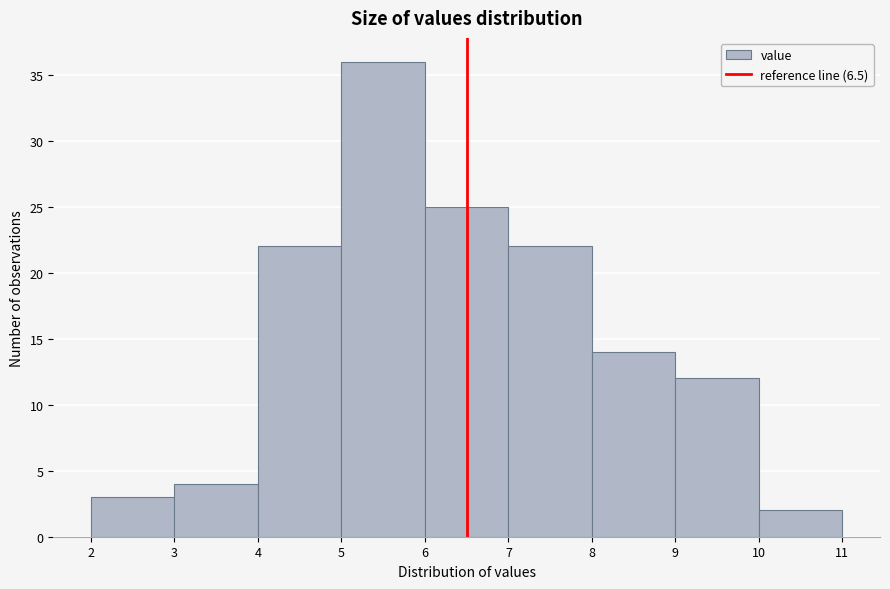

Over which range of the x-axis is the bar tallest?

5 to 6